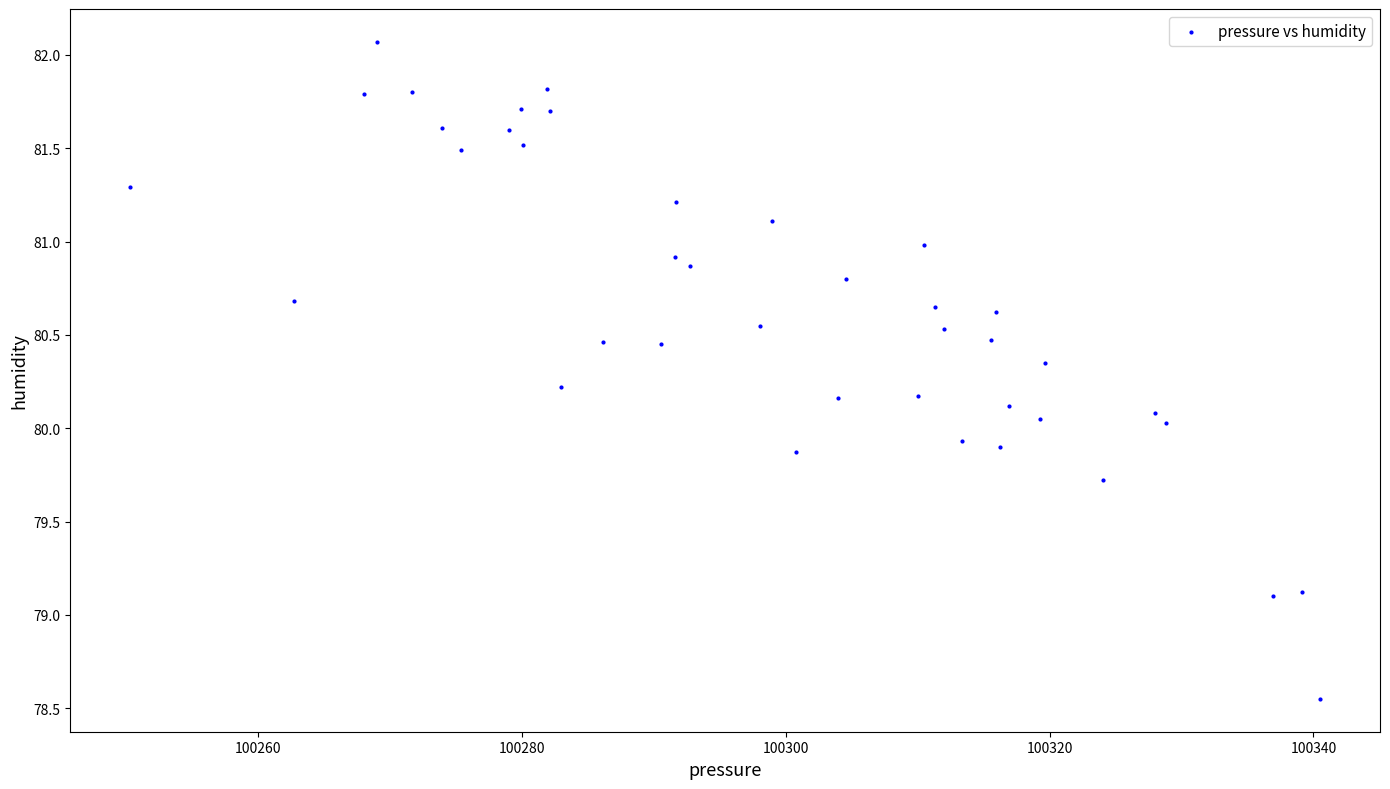

What is the range of X values (max minus min)?

90.2